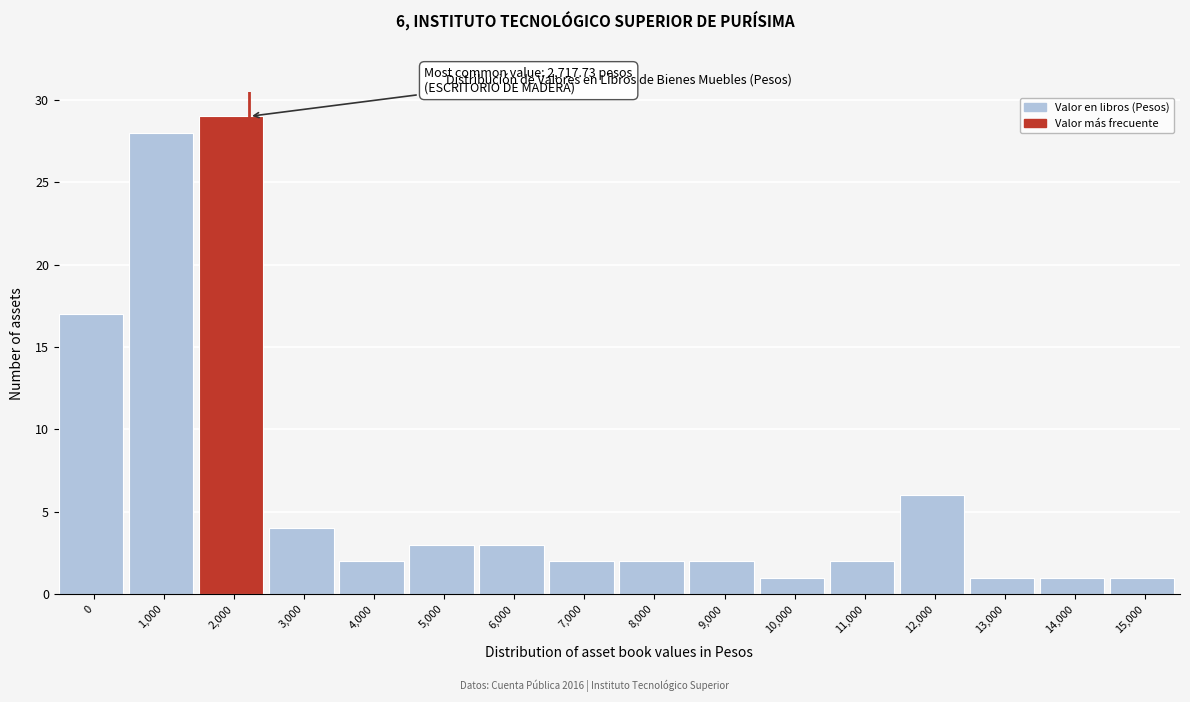

Reading left to right, list all the values displayed in this chart.

17	28	29	4	2	3	3	2	2	2	1	2	6	1	1	1